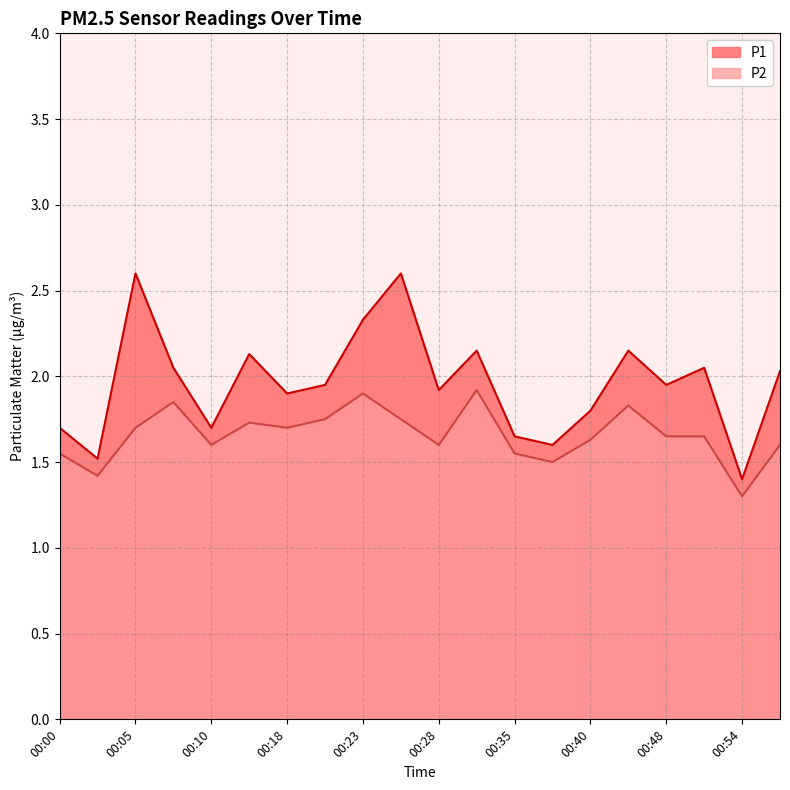

Does the chart have visible grid lines?

Yes